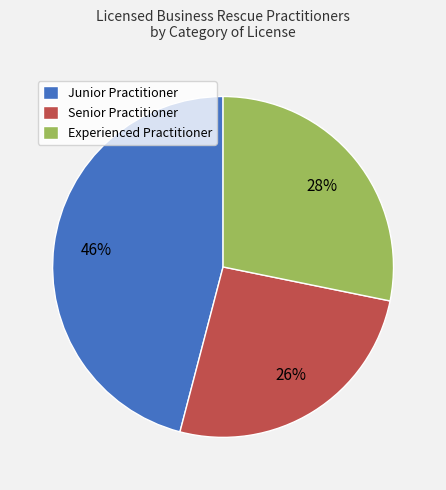

Does any single category account for the majority?

No